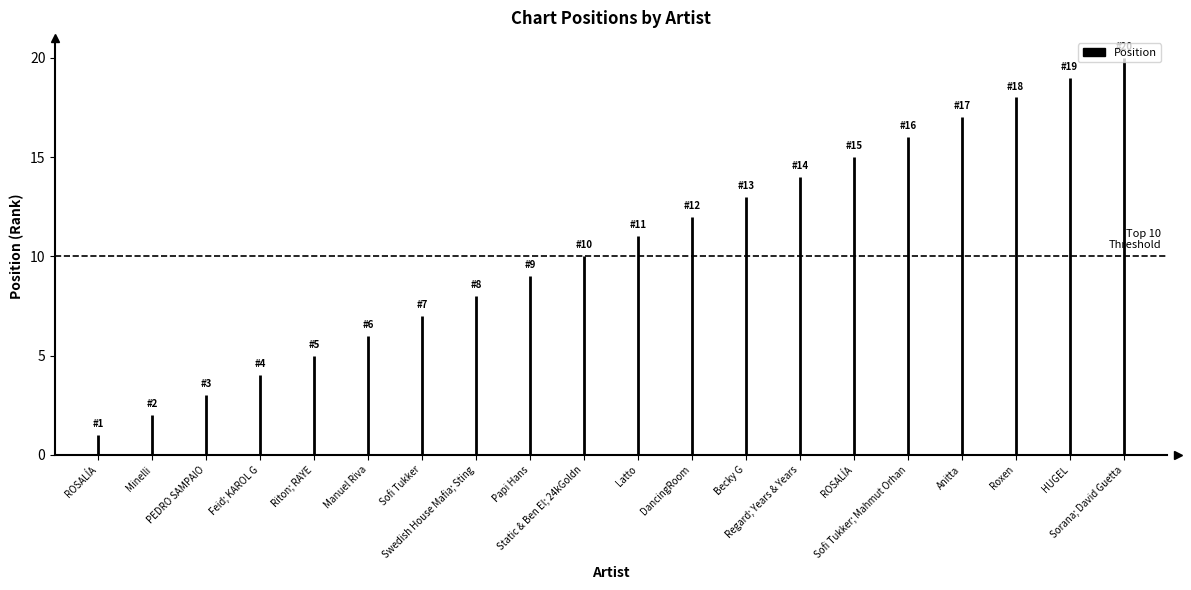

What is the difference between the values at Anitta and ROSALÍA?

2